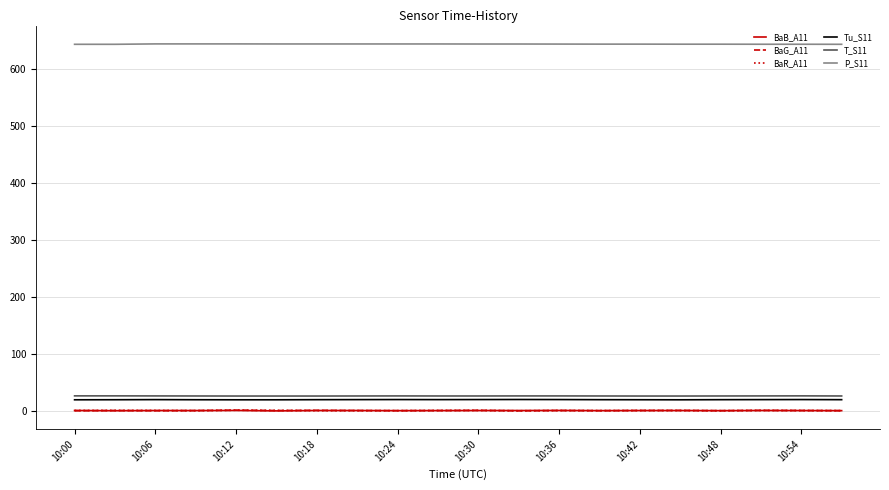

How many distinct data groups are displayed?

6